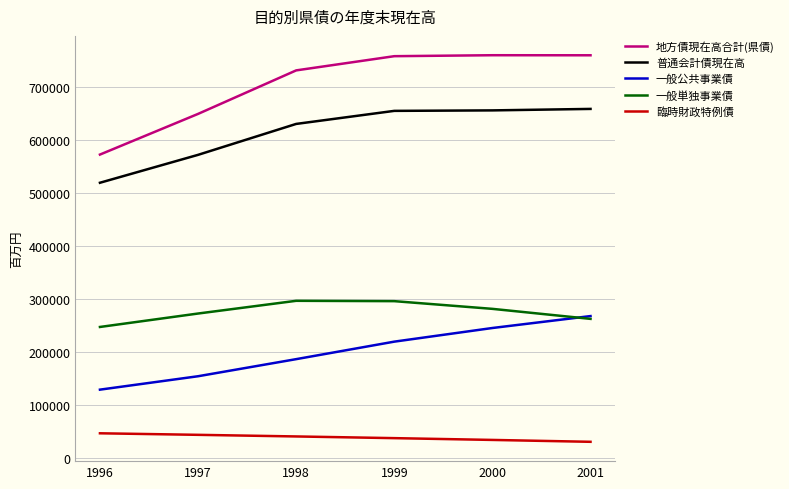

True or false: 普通会計債現在高 and 地方債現在高合計(県債) intersect in this chart.

False